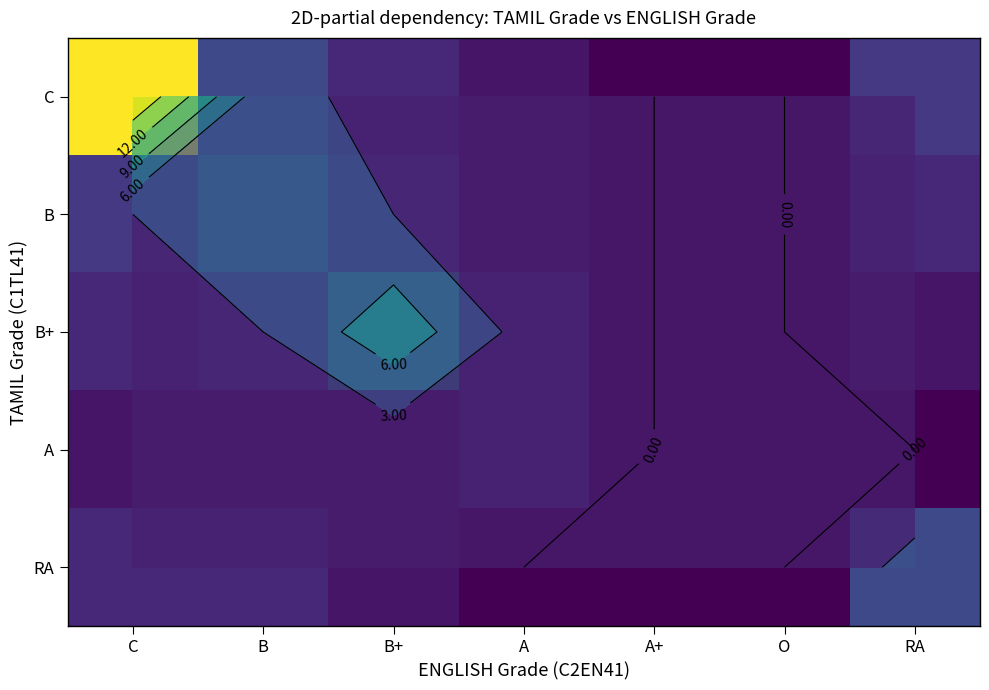

At which label does RA reach its minimum?

A